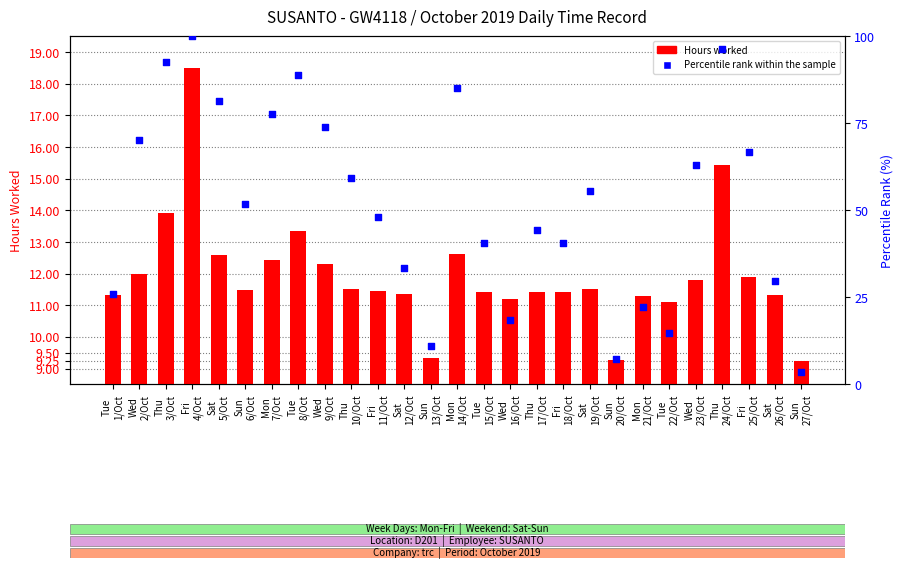

Which series has the largest Y range (max minus min)?

Percentile rank within the sample